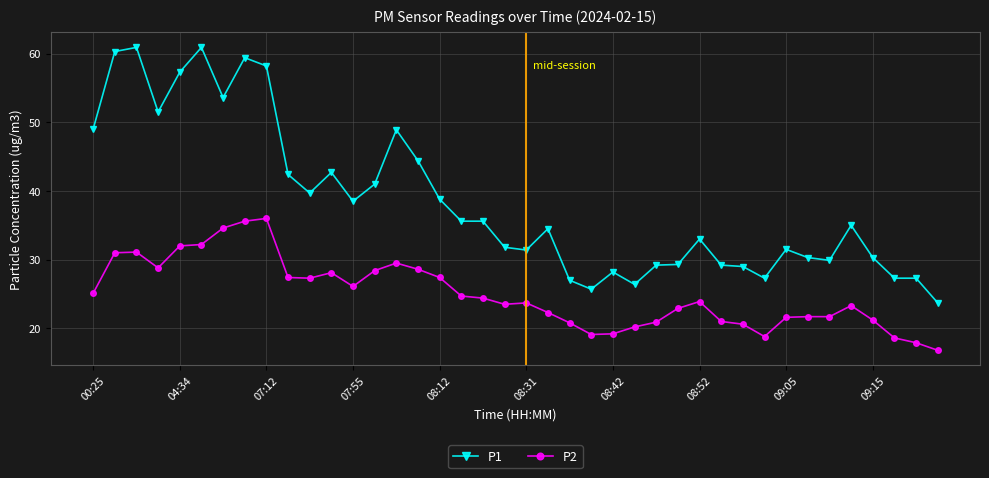

Which series has the largest total across all categories?

P1